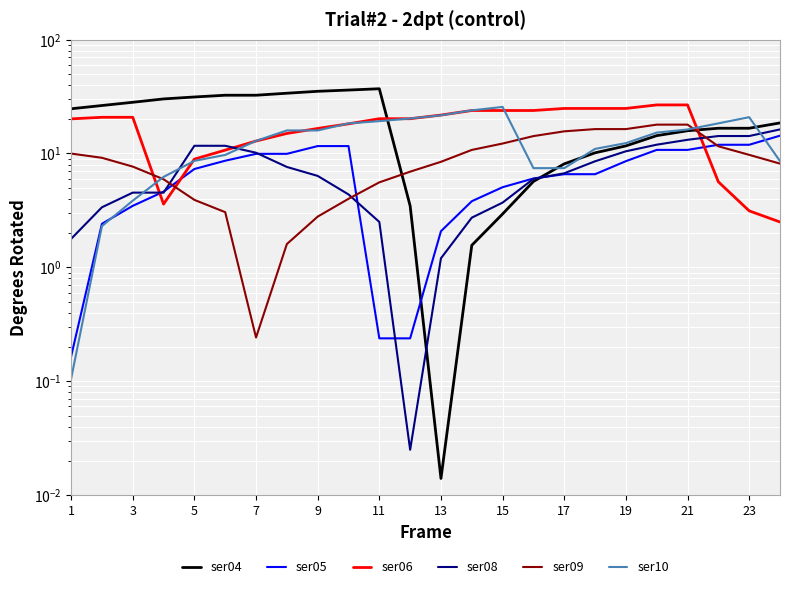

How many intersections are there between ser09 and ser06?

3